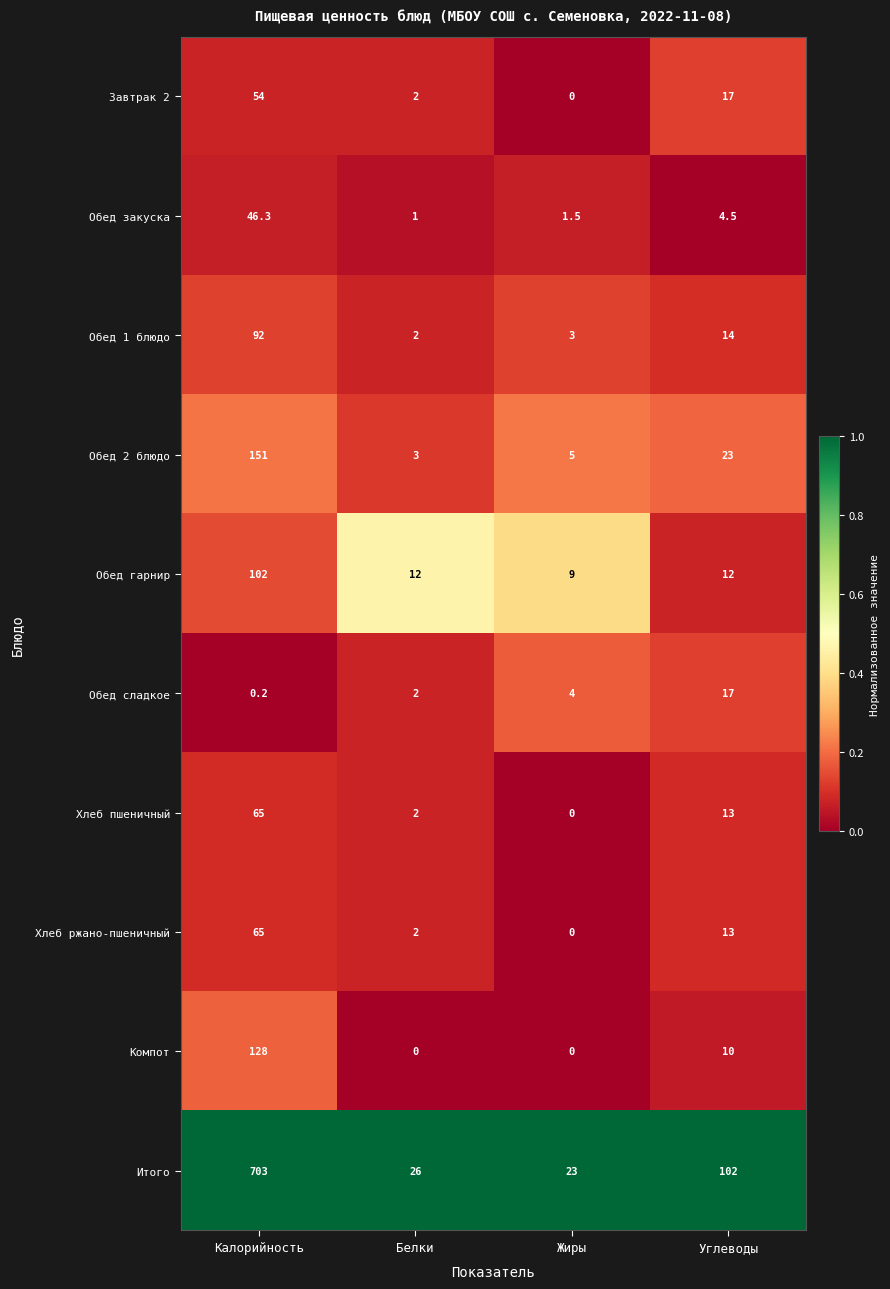

What value does the Обед гарнир series have at Углеводы?

12.0